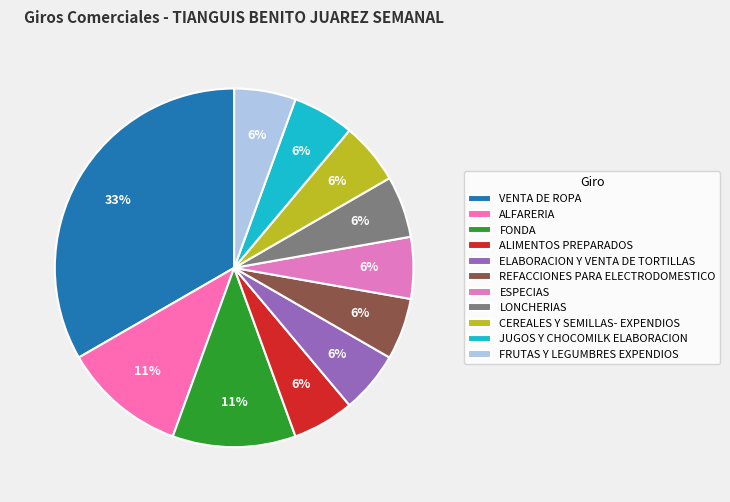

Is there a majority slice in this chart?

No